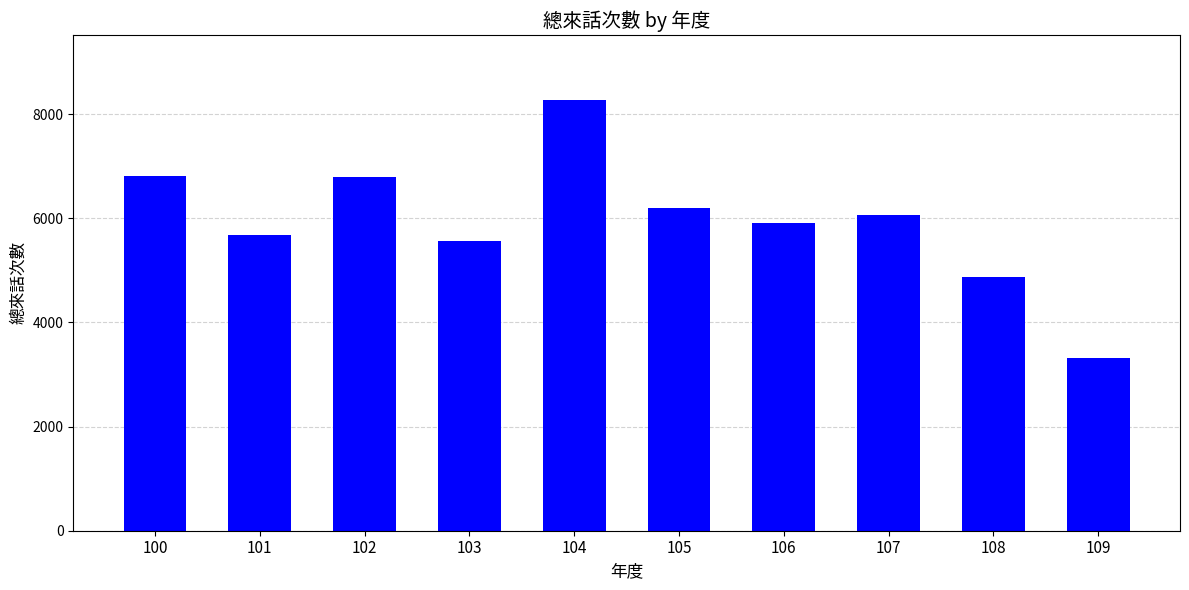

Is it true that the value at 105 is 9383?

False